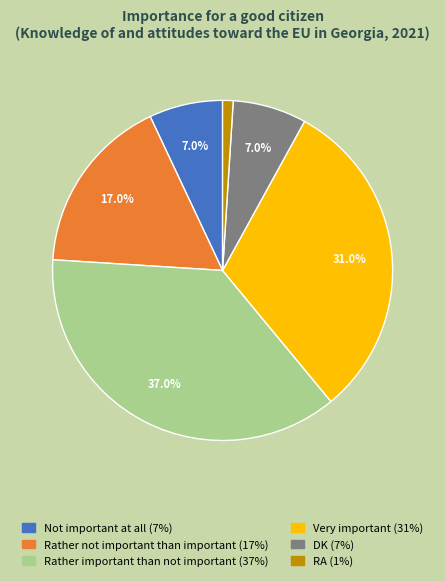

Is it true that Very important is 31% of the pie?

True